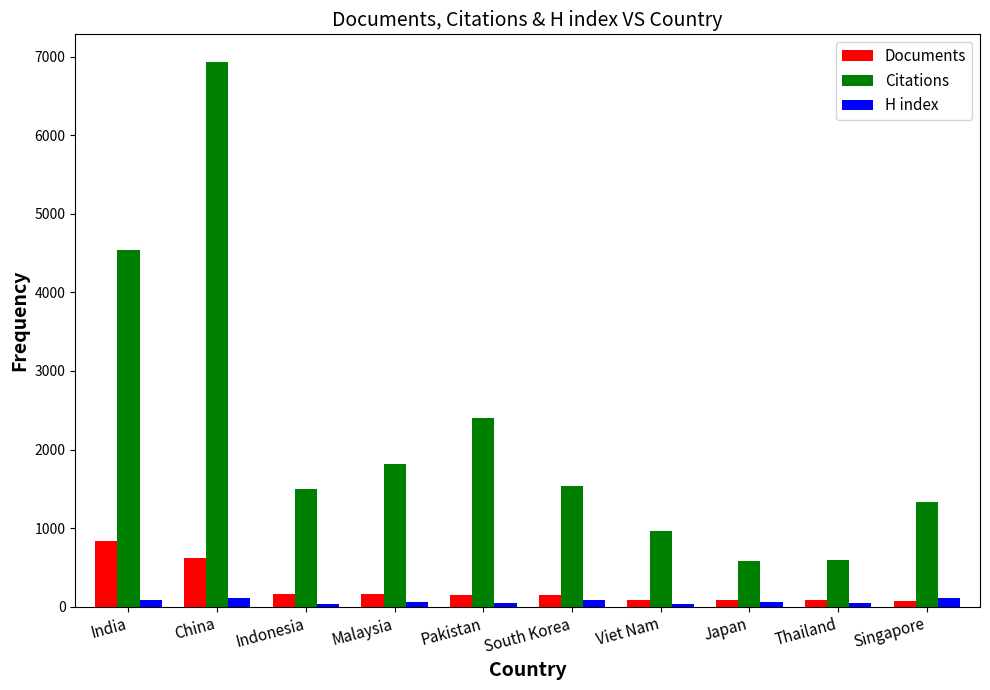

Which category has the highest value across all series?

China